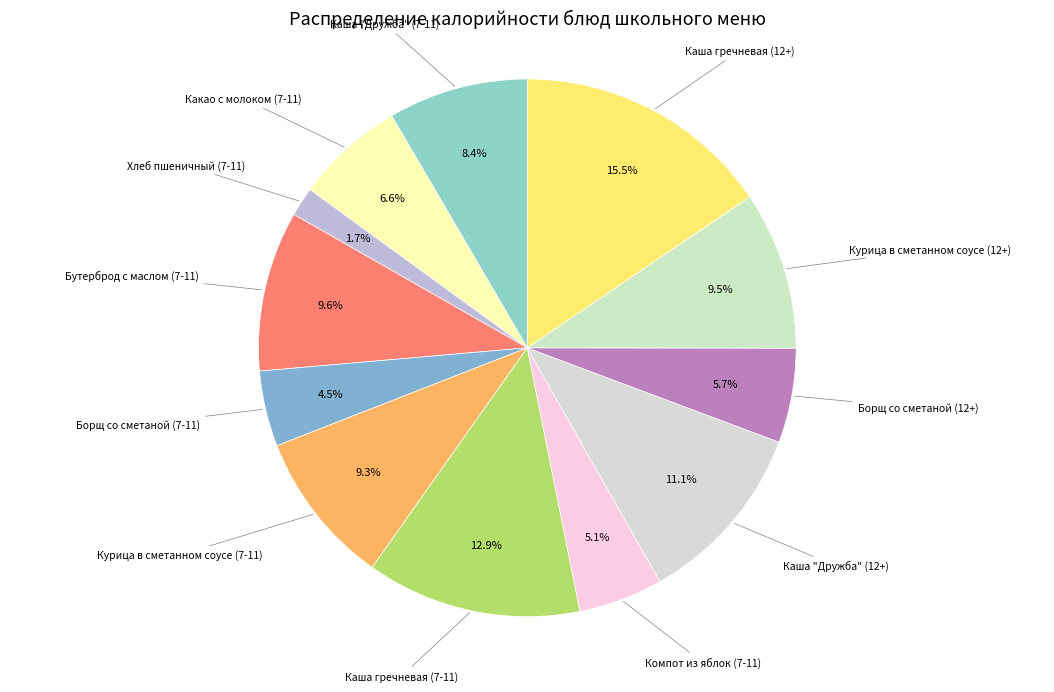

How many segments does this pie chart have?

12